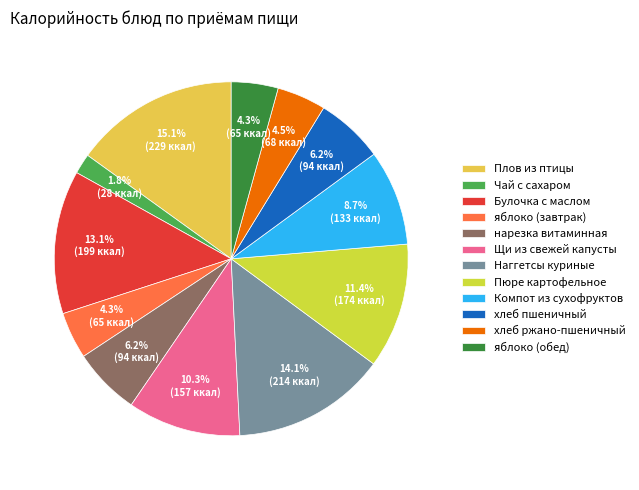

True or false: Чай с сахаром accounts for 14% of the total.

False